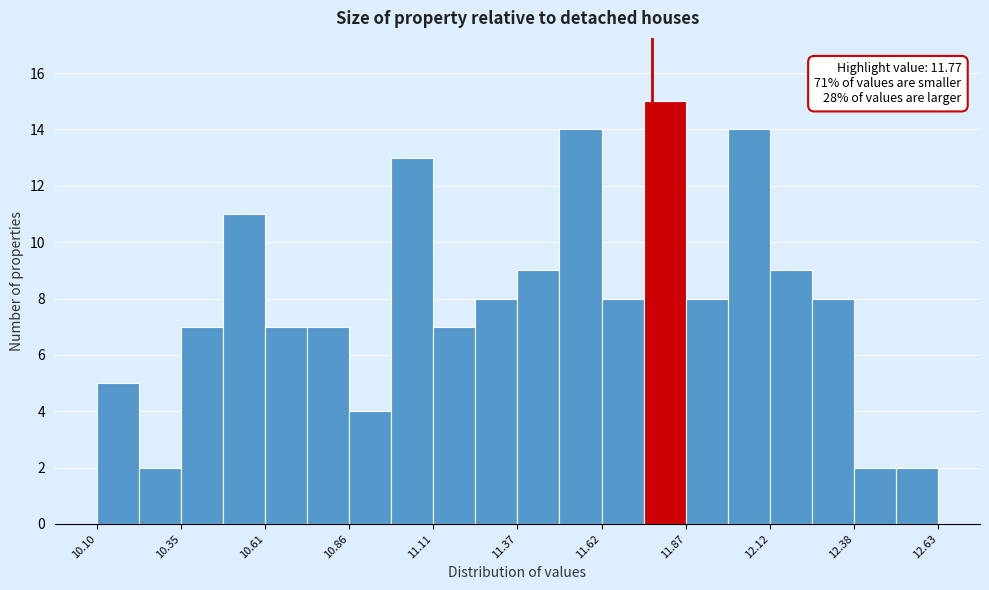

Read against the x-axis, roughly where is the centre of the tallest bar?

11.80